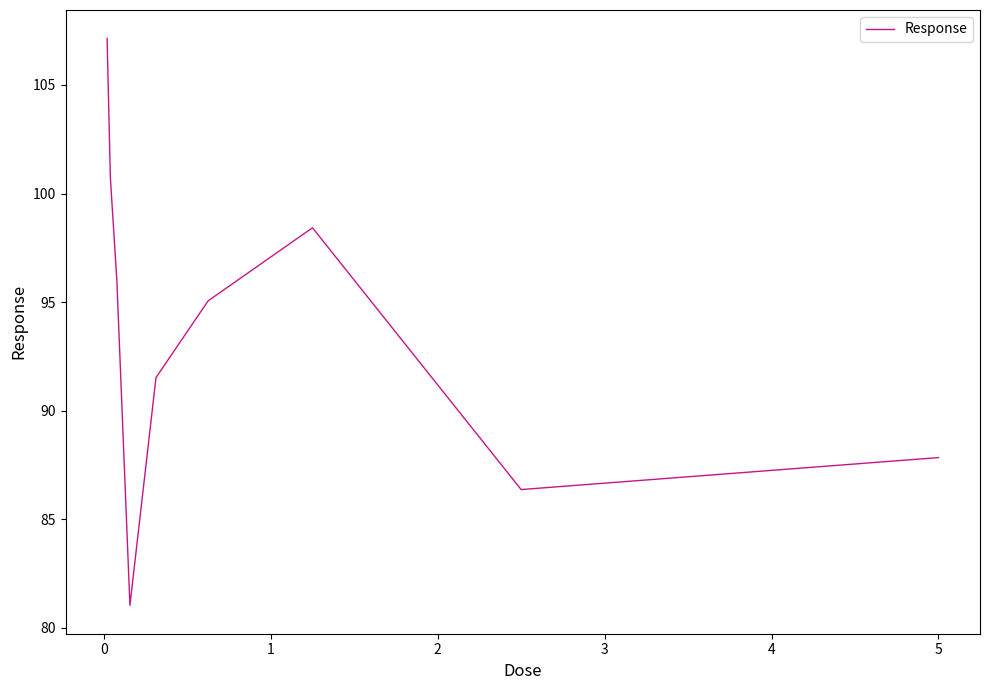

What is the difference between the maximum and minimum values?

26.1